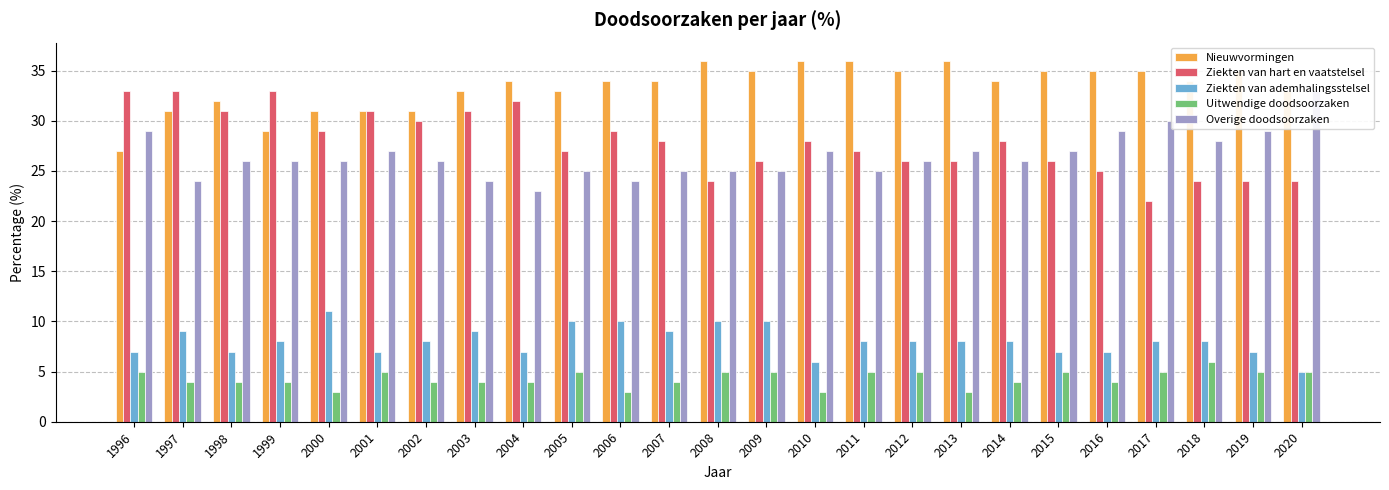

True or false: Nieuwvormingen has a value of 31 at 2002.

True